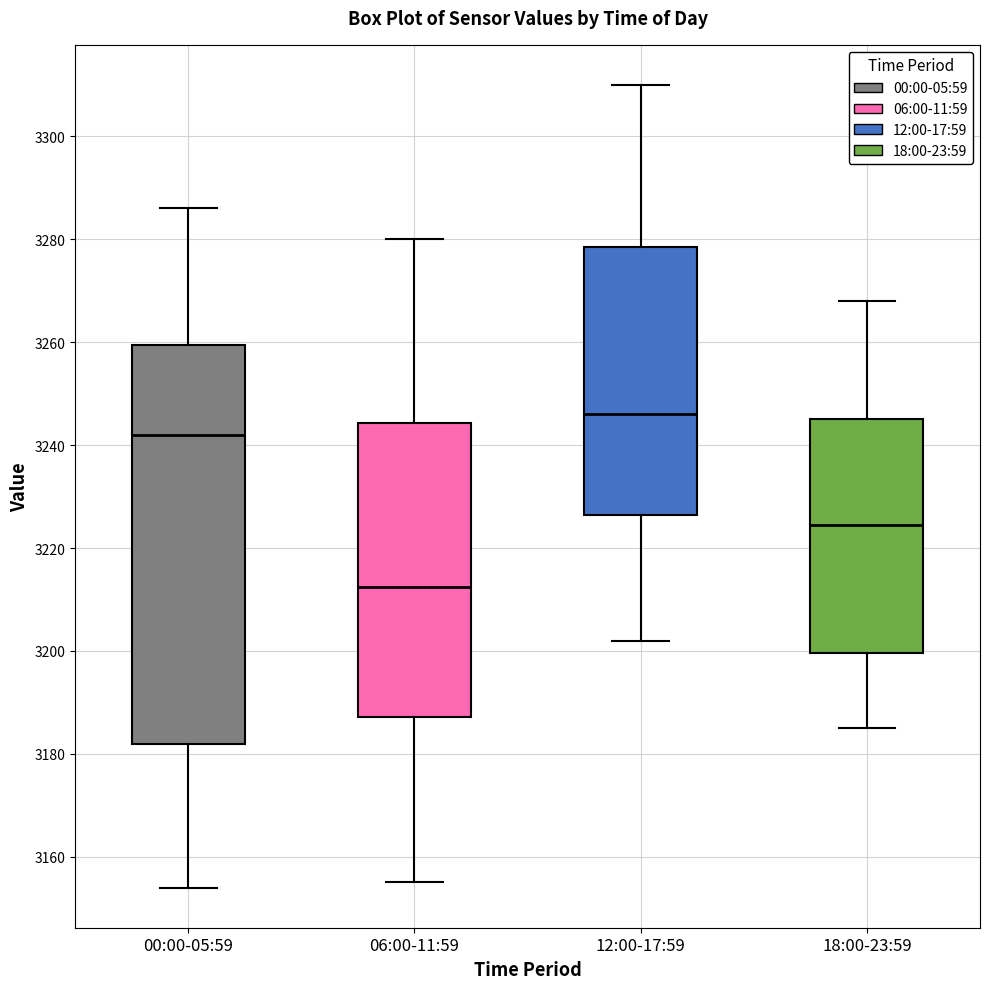

Comparing the boxes themselves (not the whiskers), which one is the tallest?

00:00-05:59